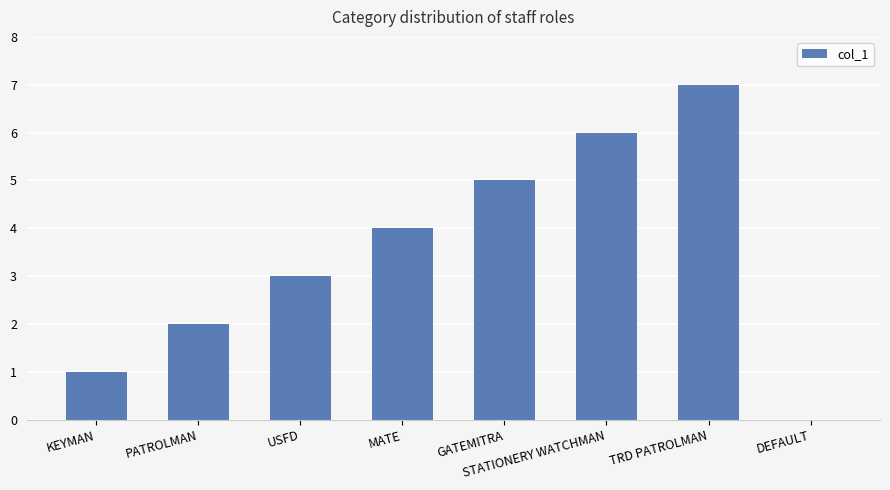

How many positive values are there?

7